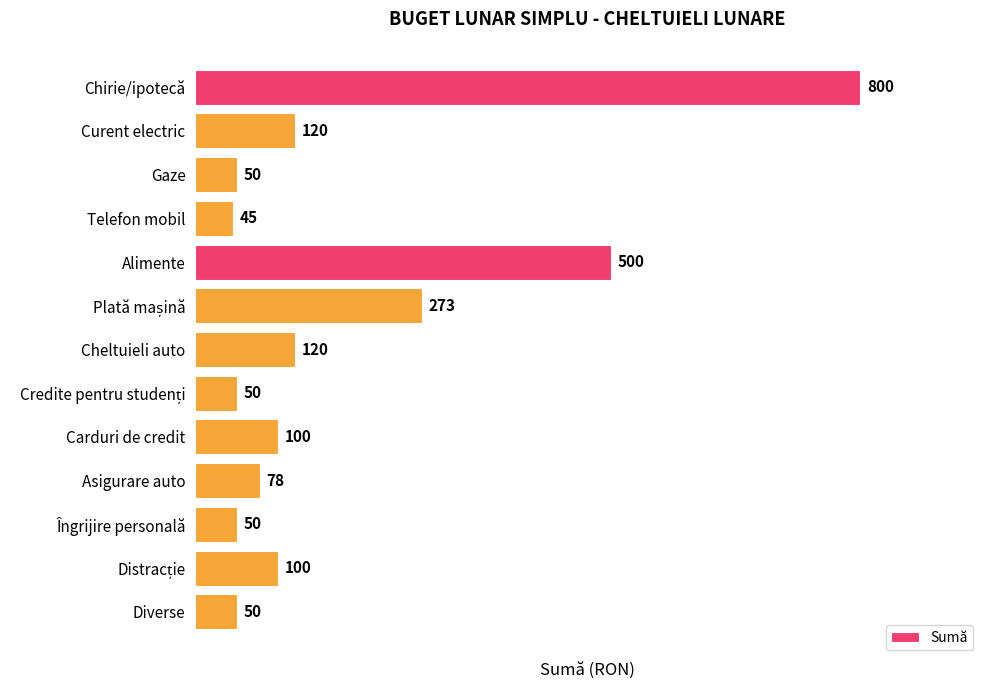

What is the average value?

180